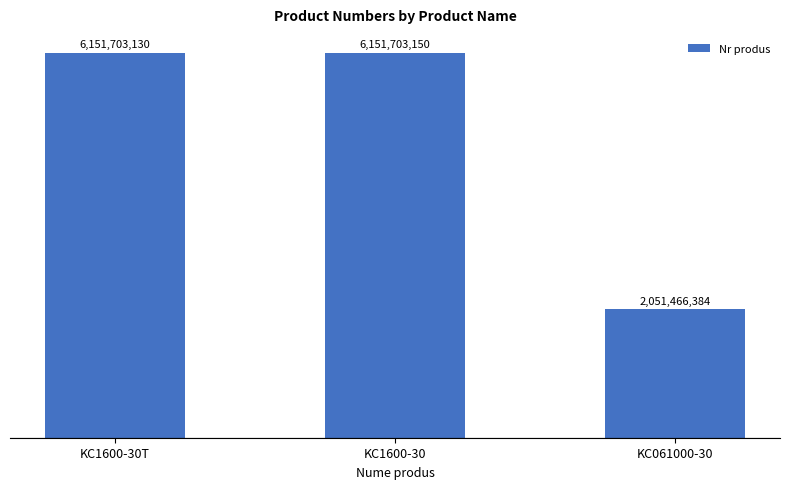

Does the chart contain any negative values?

No